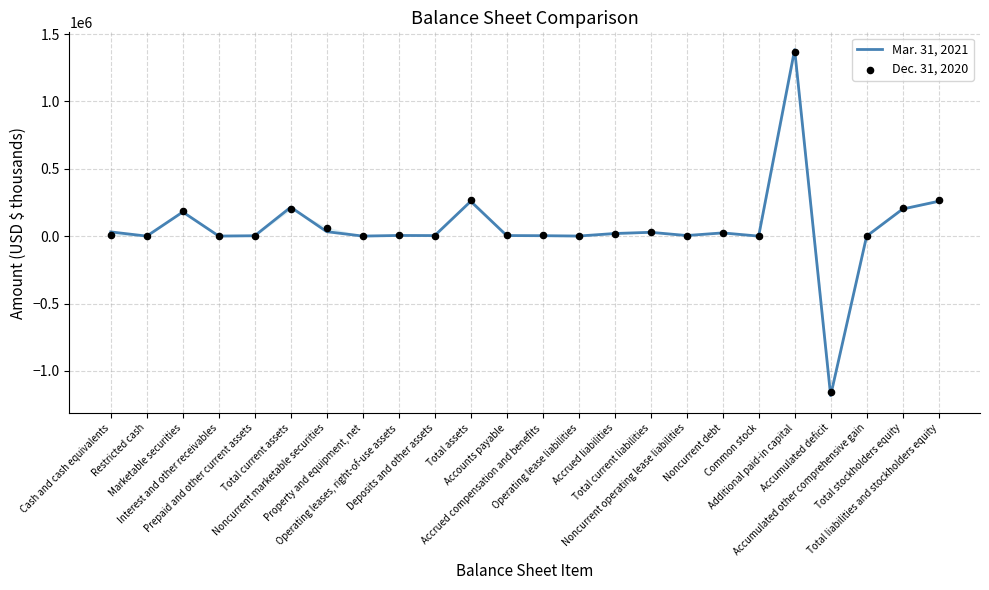

Which series contains the lowest Y value?

Mar. 31, 2021